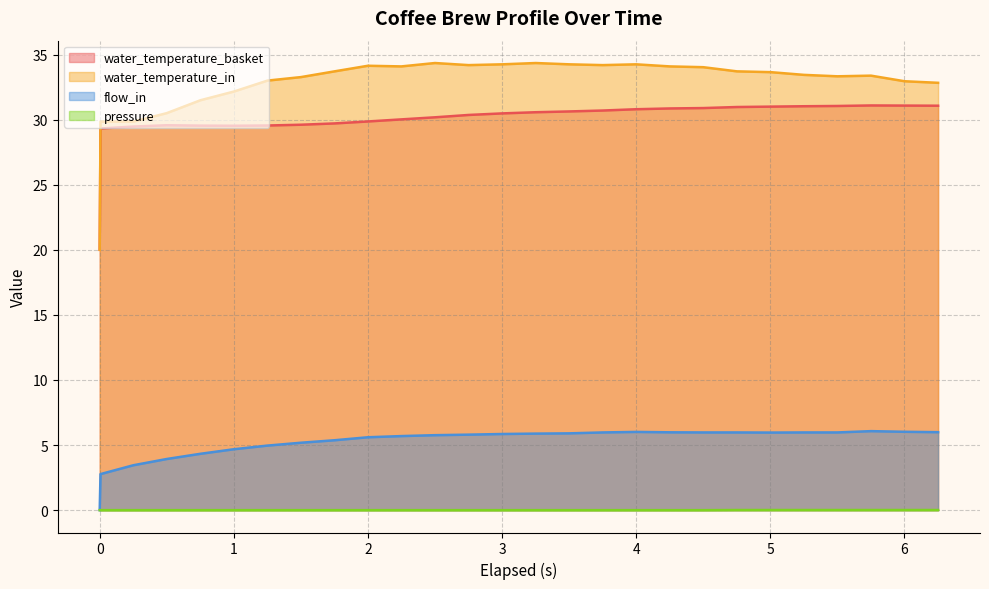

How many lines are shown in the chart?

4